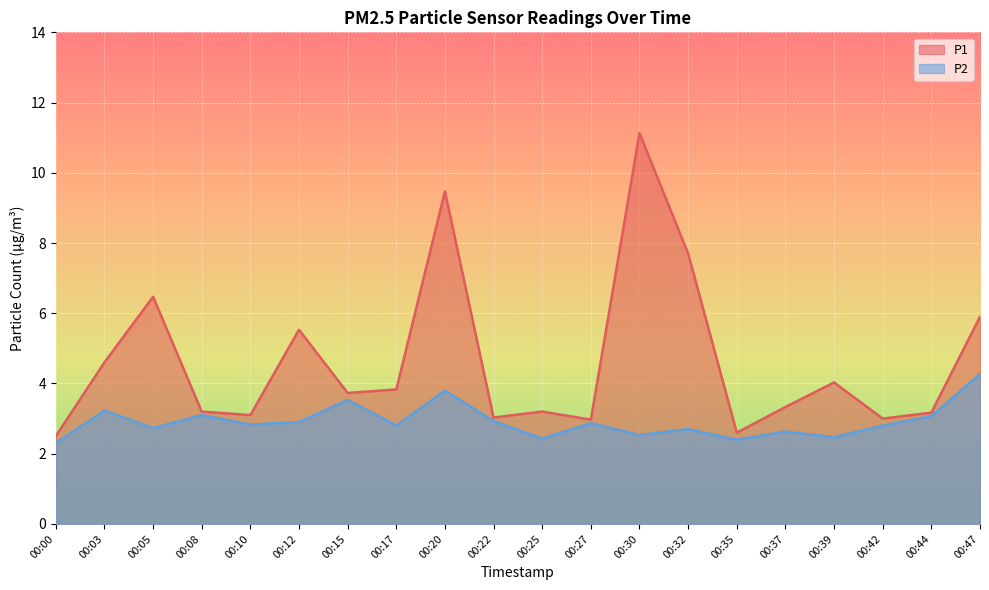

What is the difference between the second highest and minimum values in the P2 series?

1.5